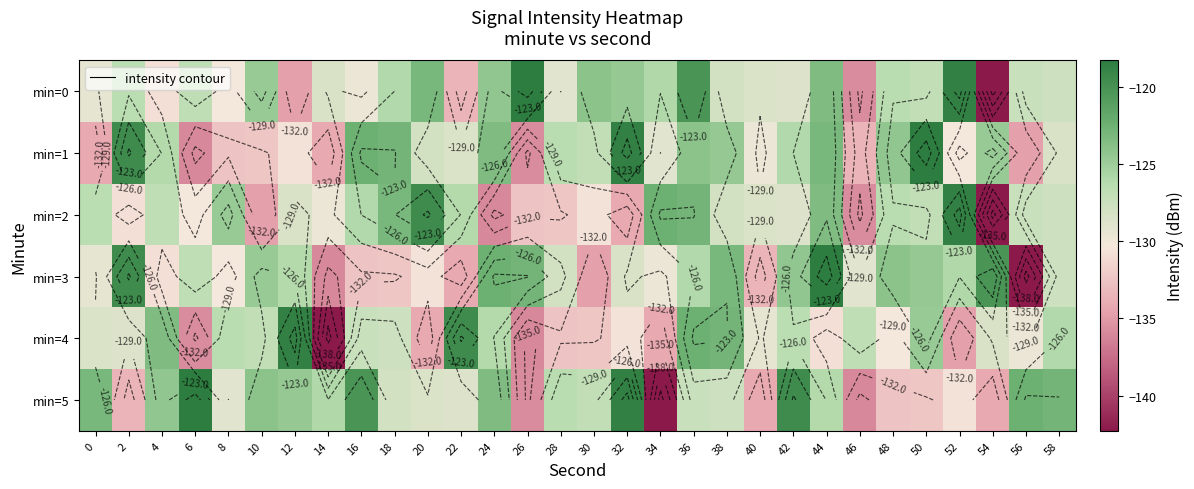

Is it true that min=1 equals -118.6 at 32?

True